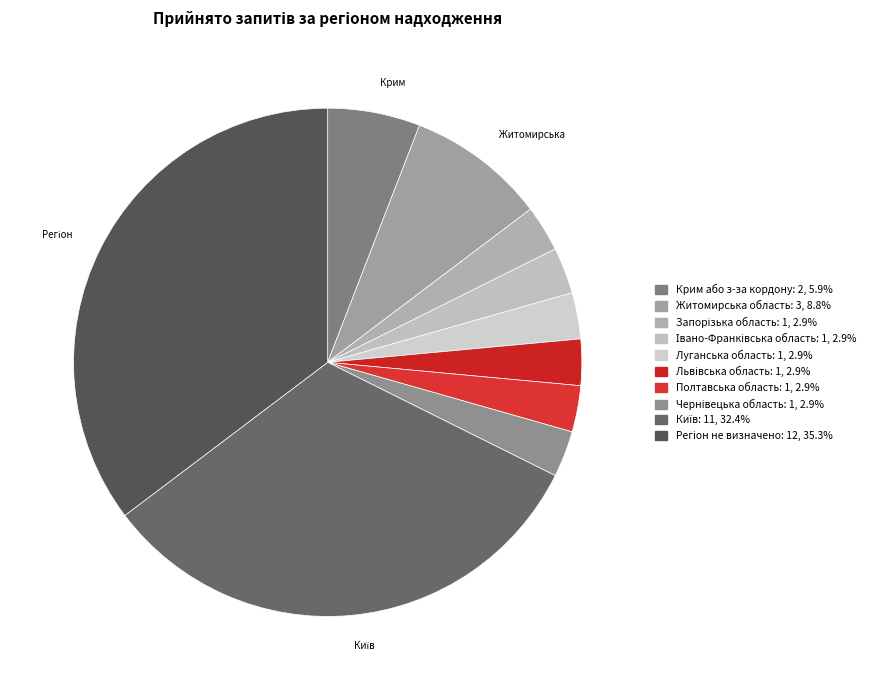

How many slices are in this pie chart?

10